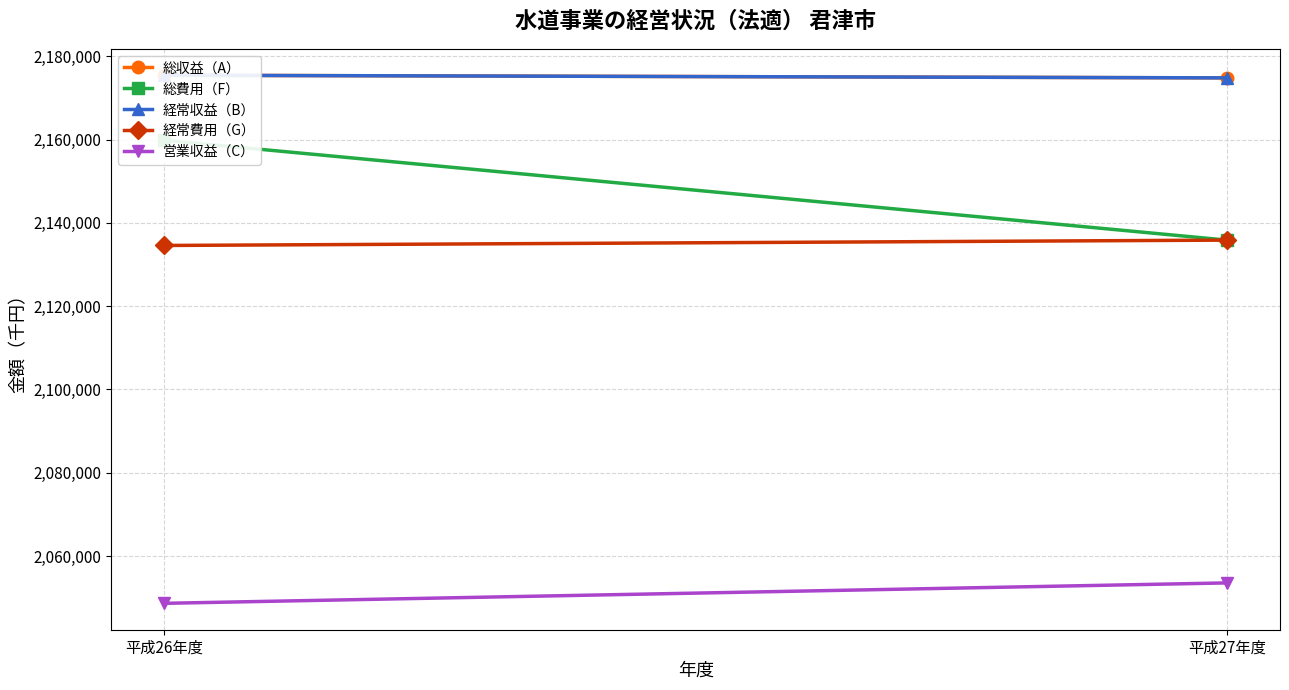

What is the minimum value shown in the chart?

2048663